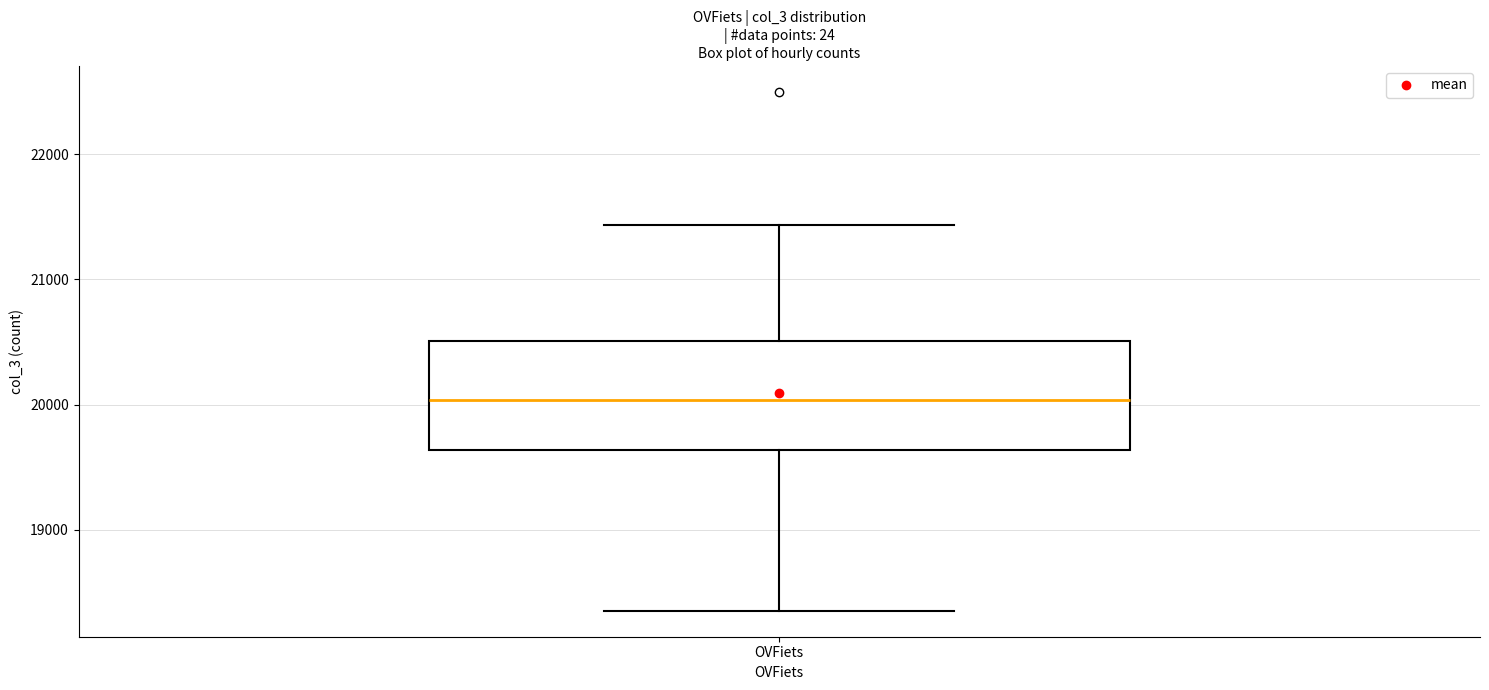

Transcribe this box plot: give where the median line is, the range the box spans, and where the two whiskers end, as read against the y-axis. The values are not printed on the chart, so give them approximately, as read against the axis.

median 20000, box 19600 to 20500, whiskers 18400 to 21400